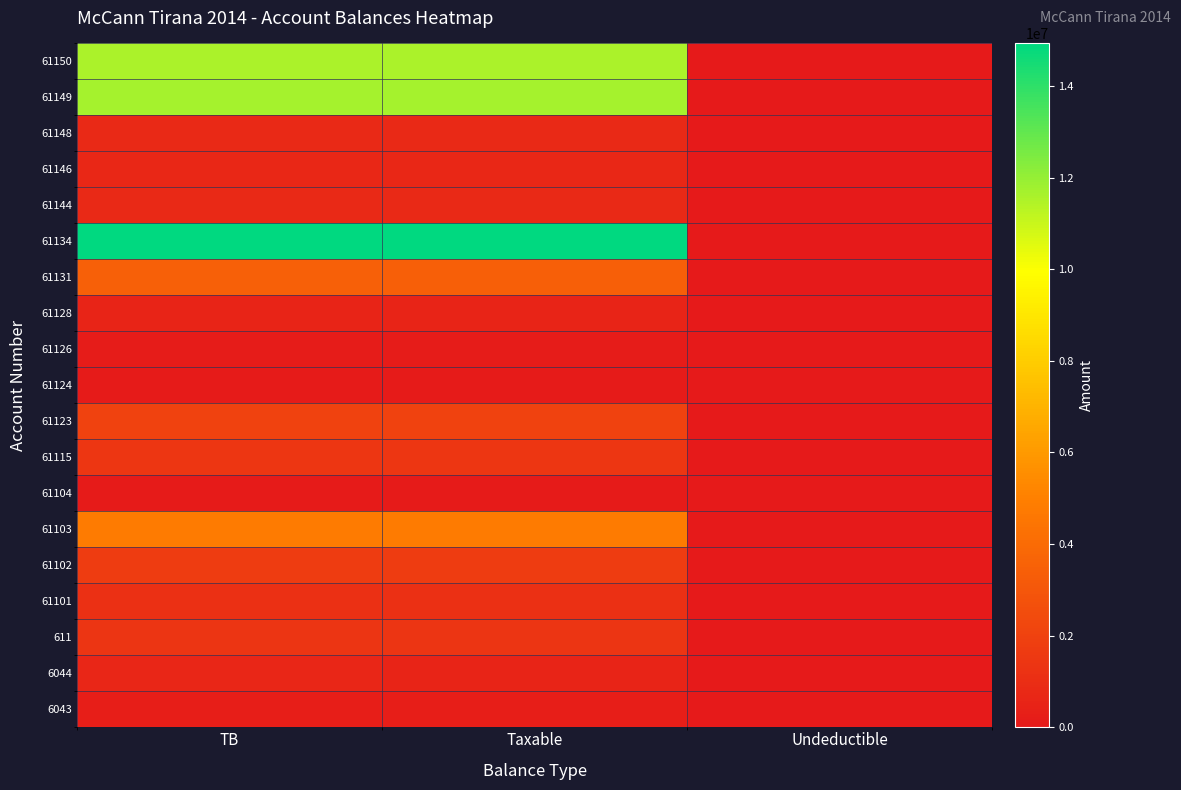

At which category is the sum across all series the highest?

TB